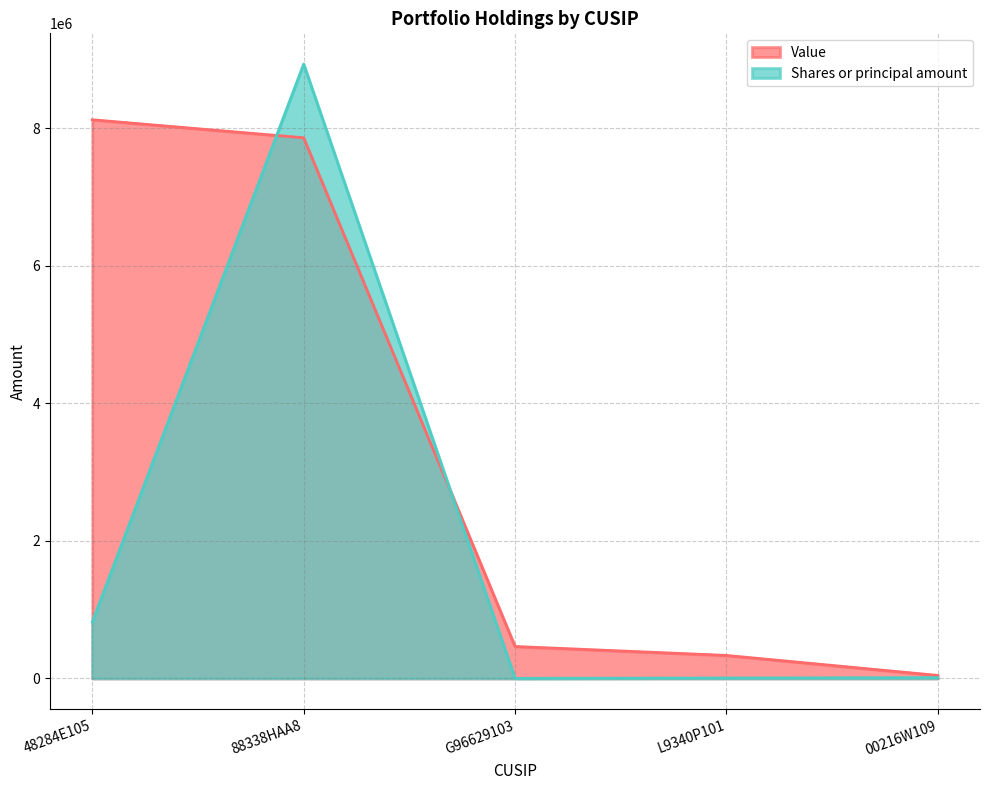

How many times do Value and Shares or principal amount cross each other?

2